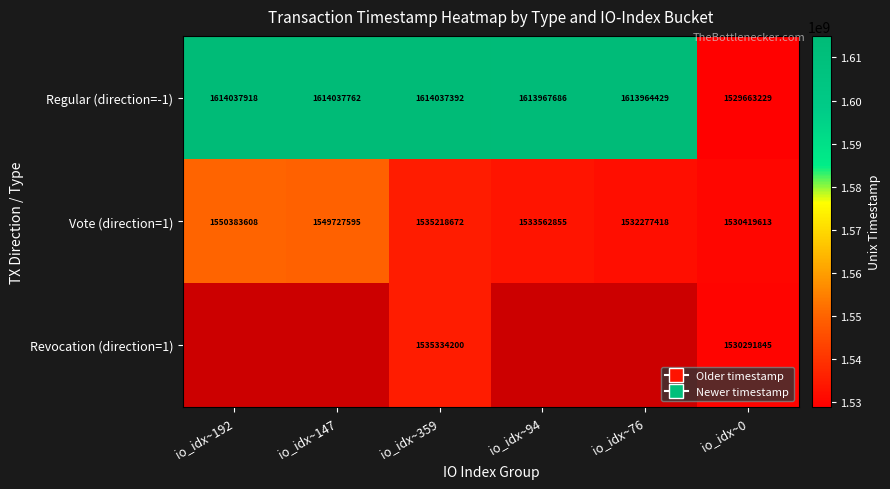

Rank the categories by Regular (direction=-1) value from highest to lowest.

io_idx~192, io_idx~147, io_idx~359, io_idx~94, io_idx~76, io_idx~0